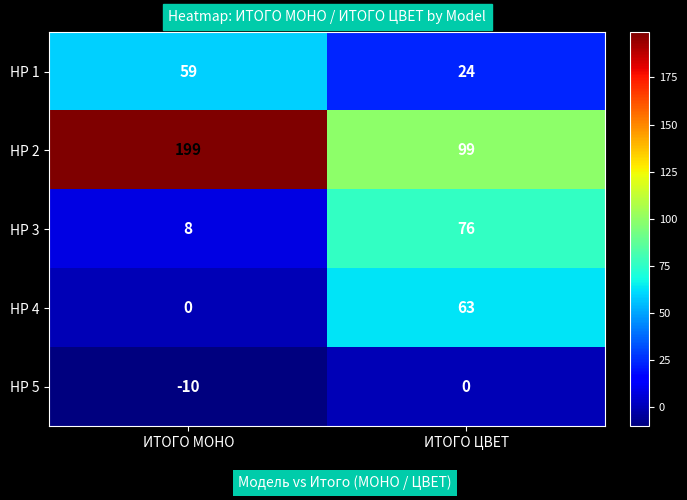

Is it true that HP 3 equals 76 at ИТОГО ЦВЕТ?

True